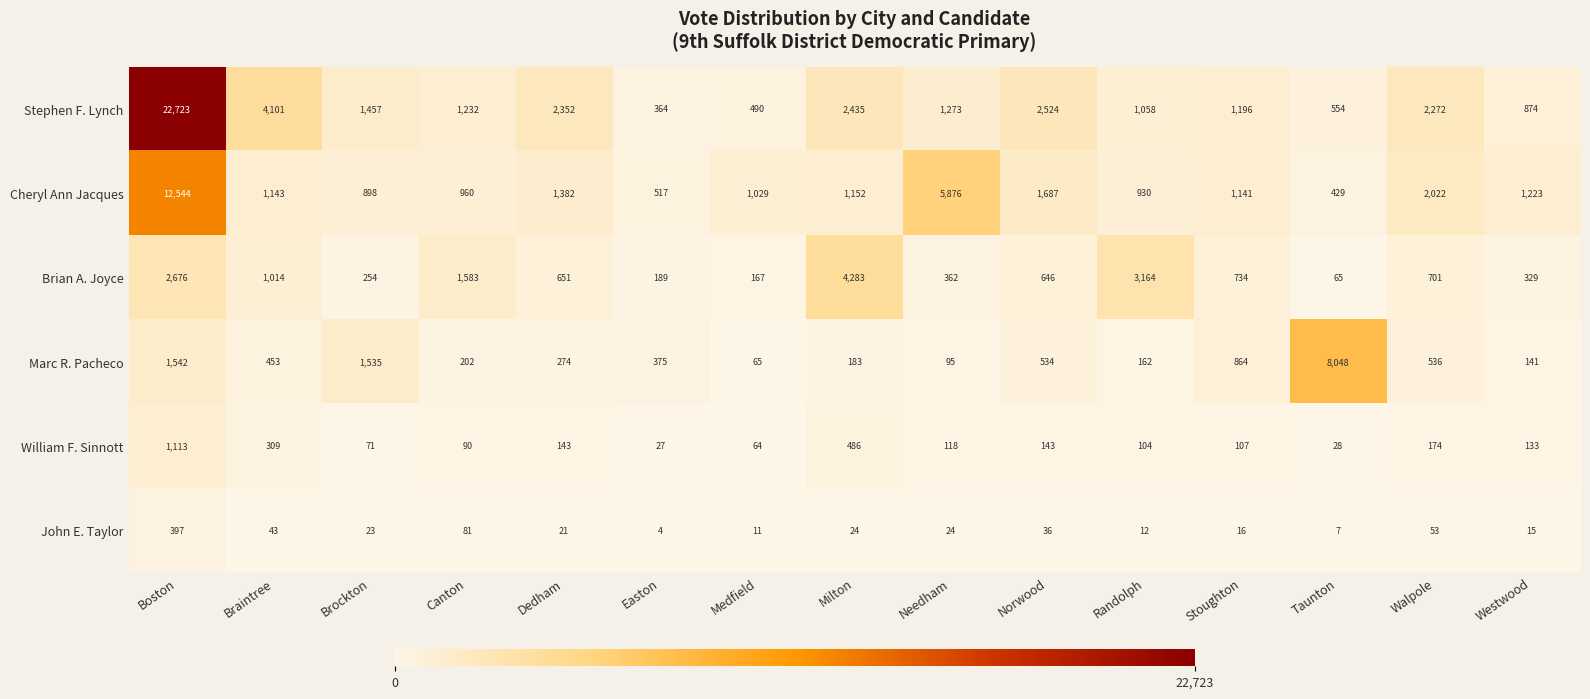

Is it true that John E. Taylor equals 28 at Canton?

False